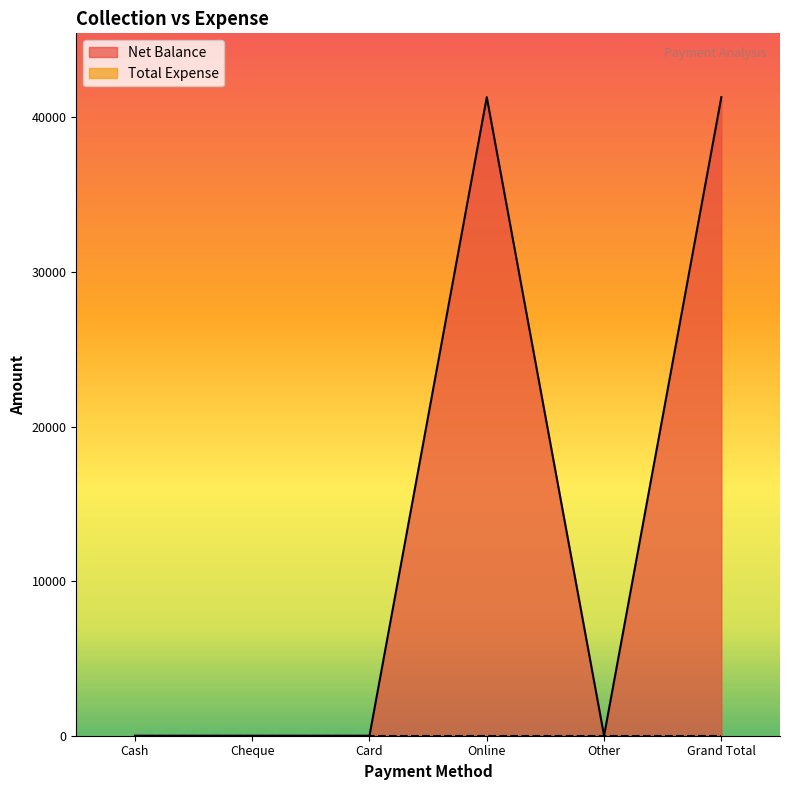

At which category does the chart reach its peak across all series?

Online